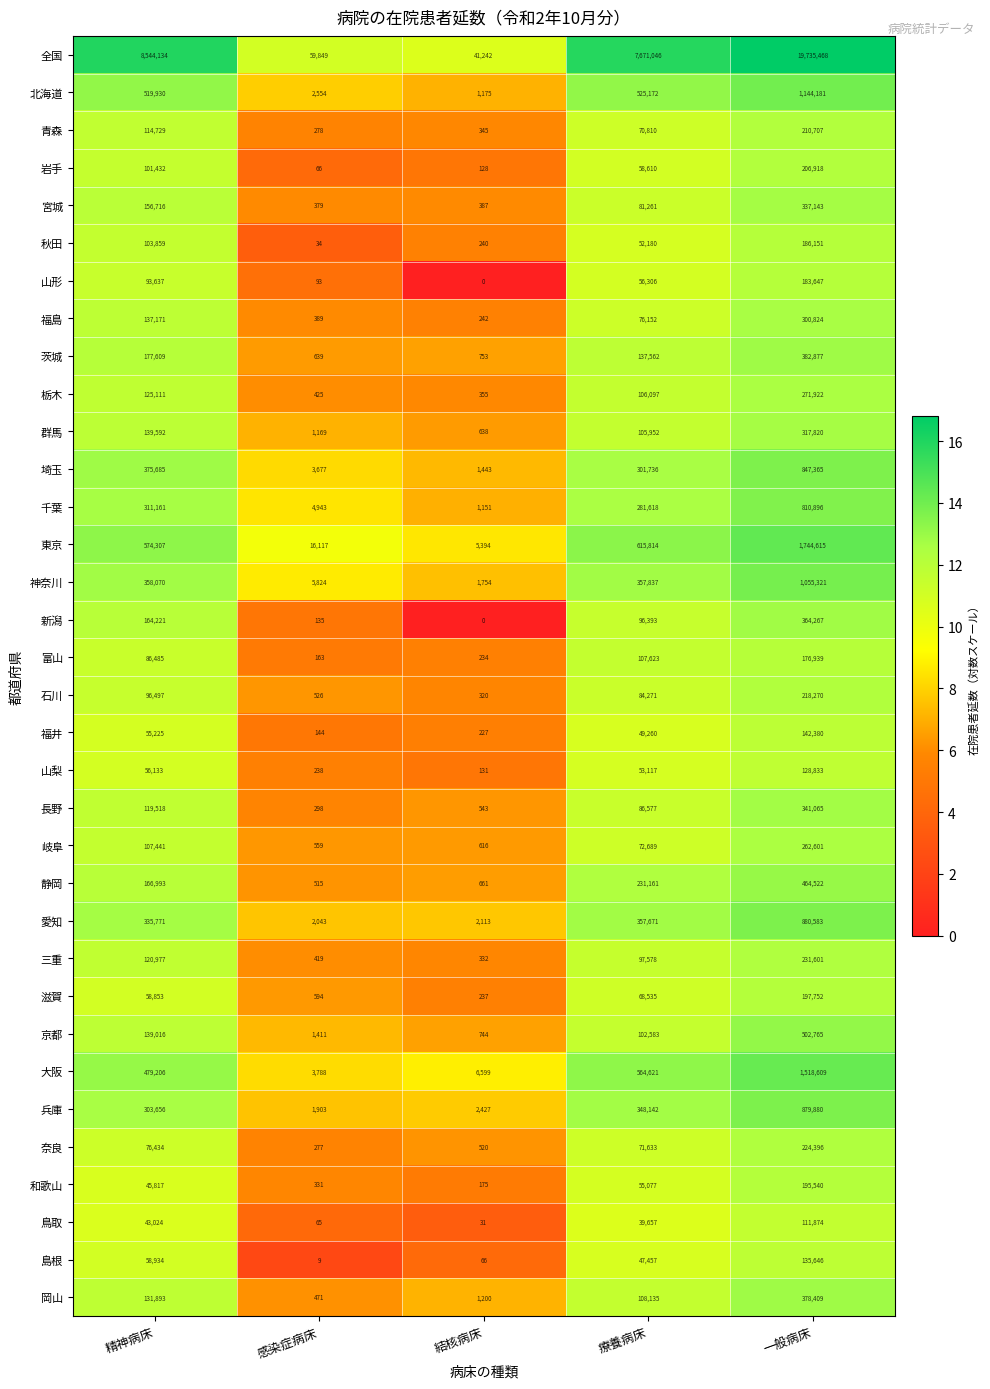

Which series changed the most between 精神病床 and 一般病床?

全国